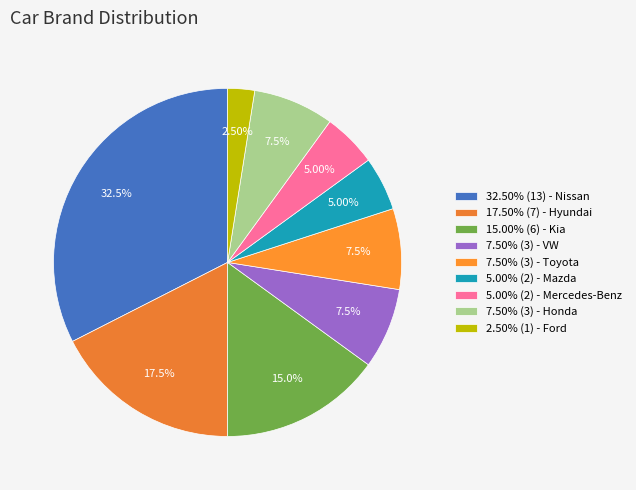

Count the number of slices in the pie.

9